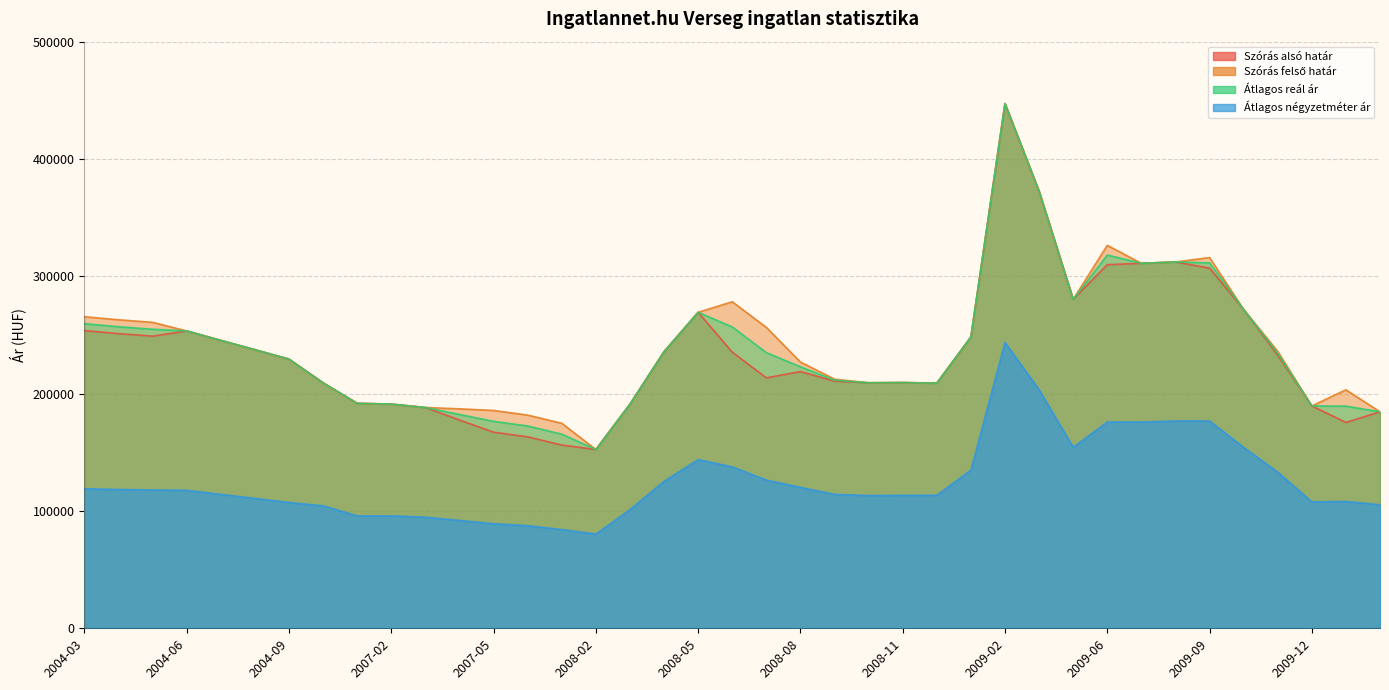

Does the chart display data point markers on the line(s)?

No